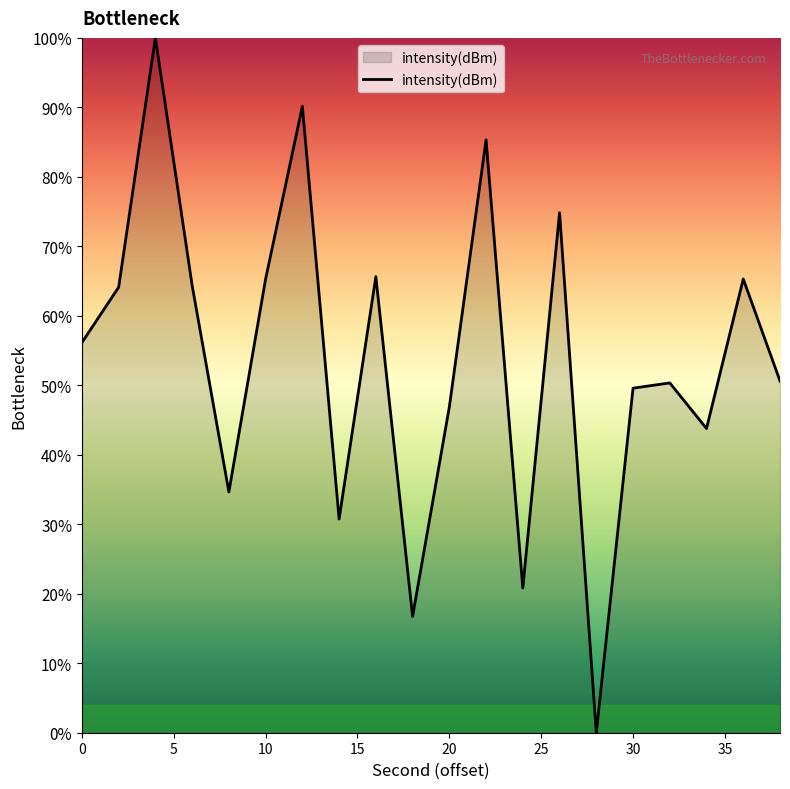

How many lines are shown in the chart?

1